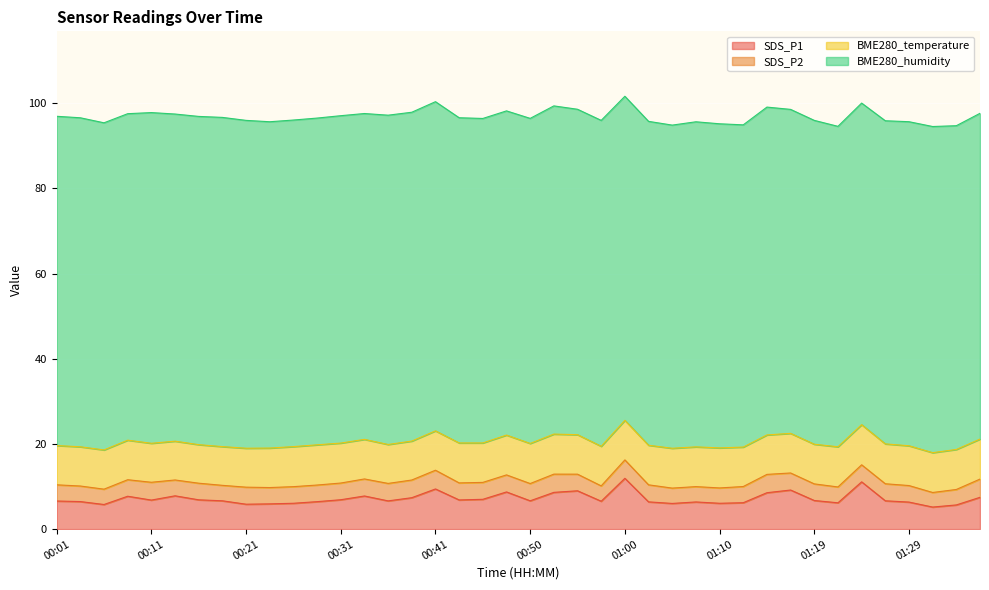

In BME280_temperature, how many points are lower than both neighbors (excluding endpoints)?

5